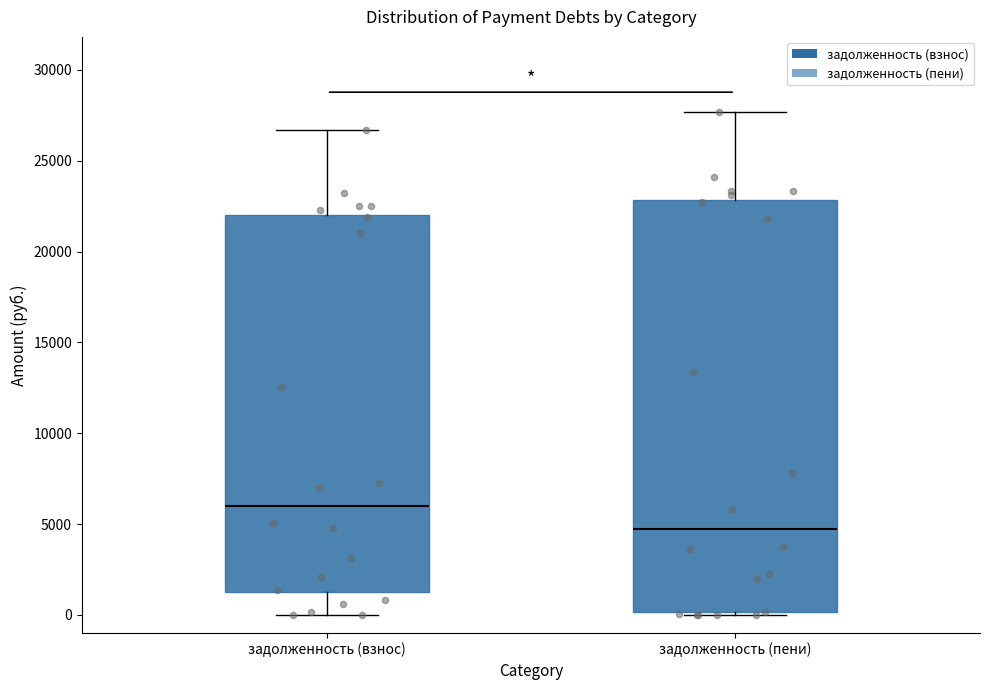

Where is the upper edge of the box for задолженность (взнос) on the y-axis? The values are not printed on the chart, so give them approximately, as read against the axis.

22000